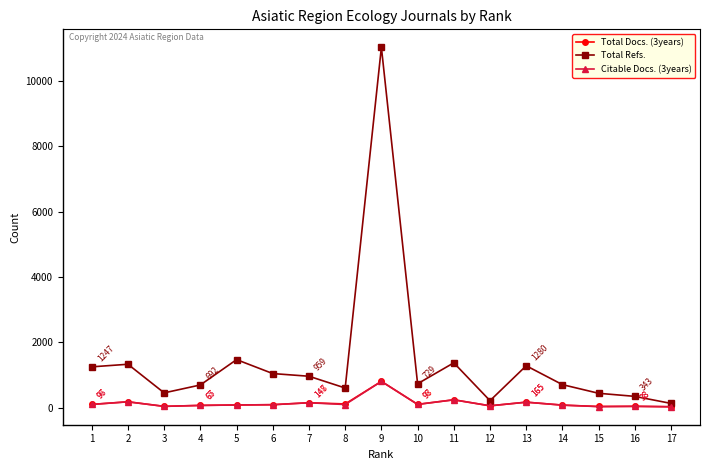

True or false: Total Refs. has more than 1 points higher than both neighbors.

True